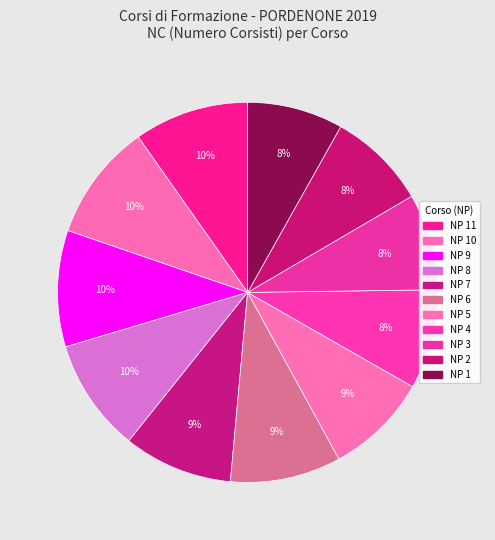

Count the number of slices in the pie.

11